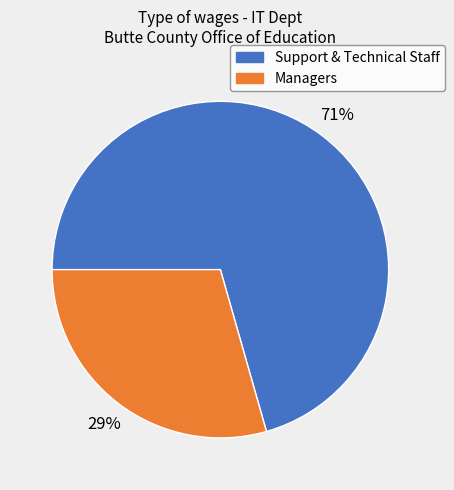

Is there a majority slice in this chart?

Yes